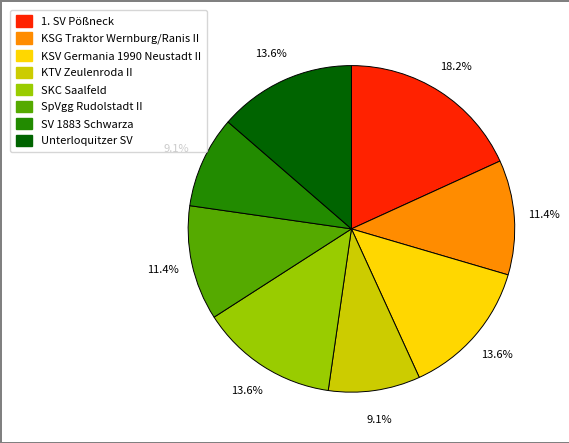

Combined, do Unterloquitzer SV and KTV Zeulenroda II account for over 50%?

No